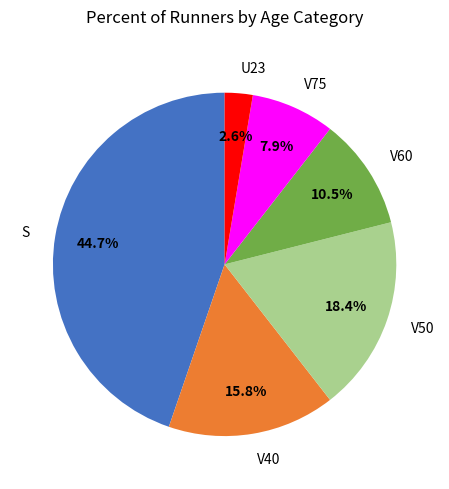

Does V50 represent more than half of the total?

No